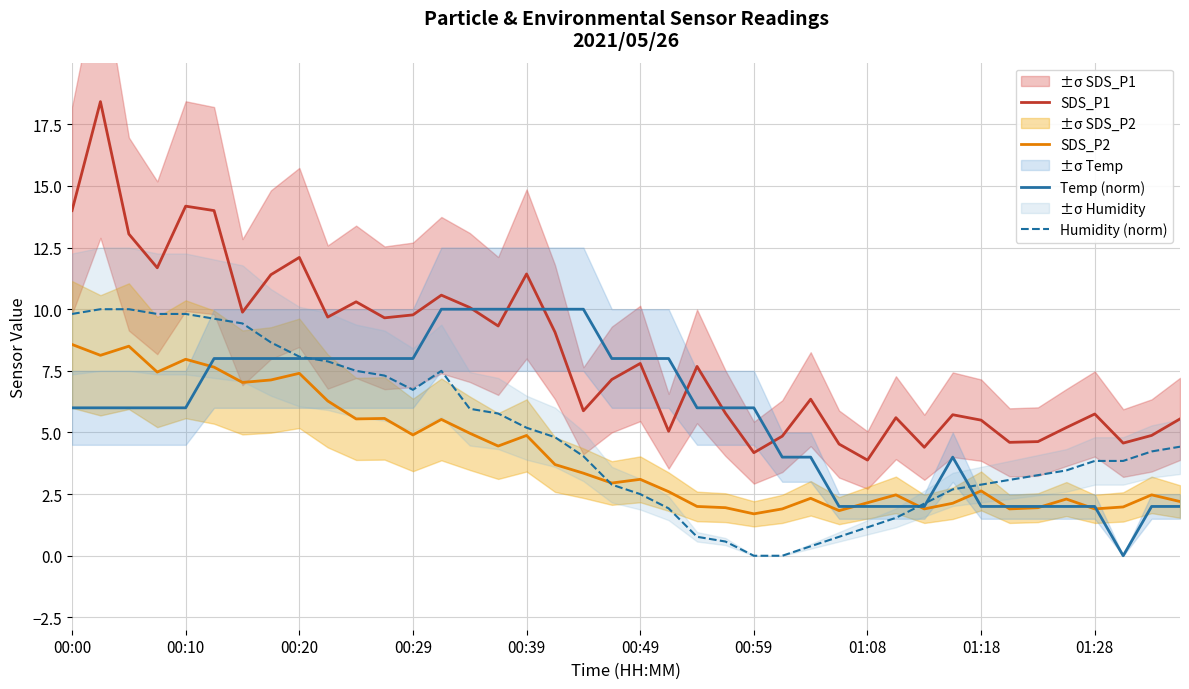

True or false: SDS_P2 and SDS_P1 intersect in this chart.

False